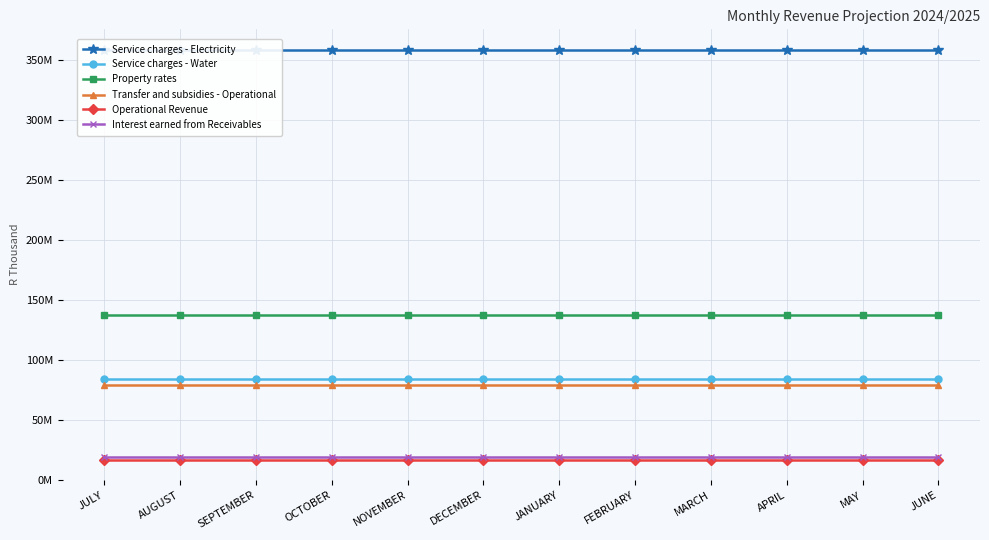

Does the chart have visible grid lines?

Yes